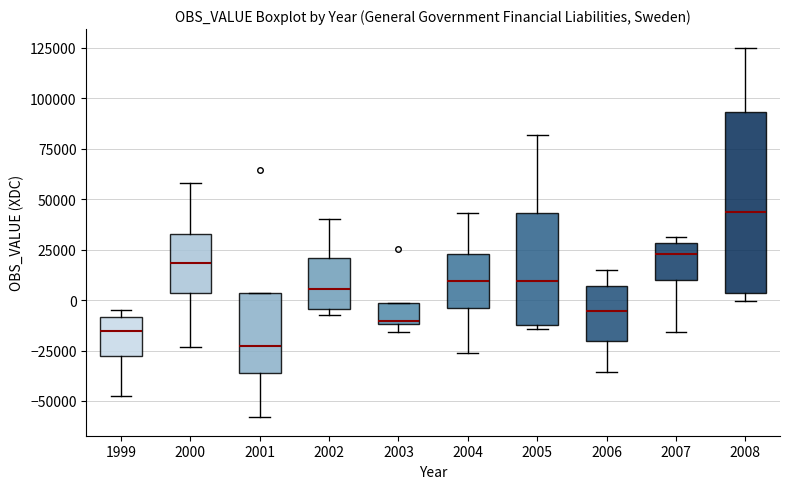

Comparing the boxes themselves (not the whiskers), which one is the tallest?

2008